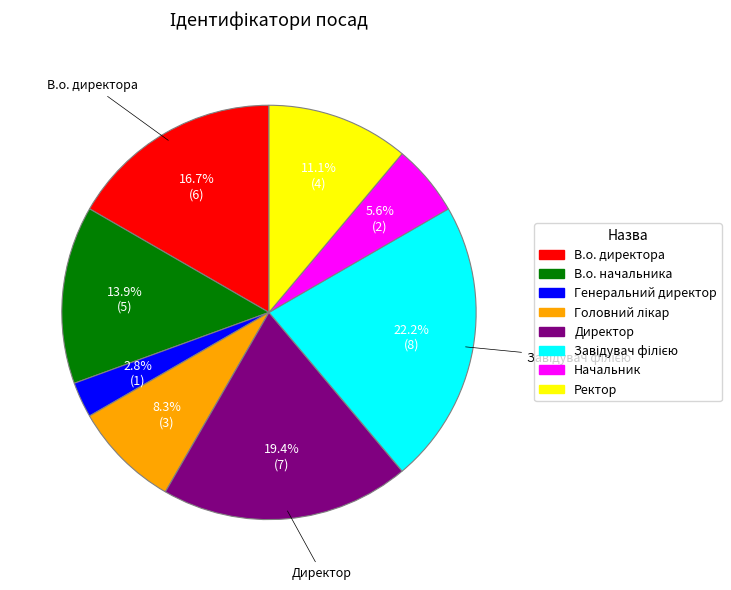

Approximately how many times larger is the value at В.о. начальника compared to Директор?

0.7